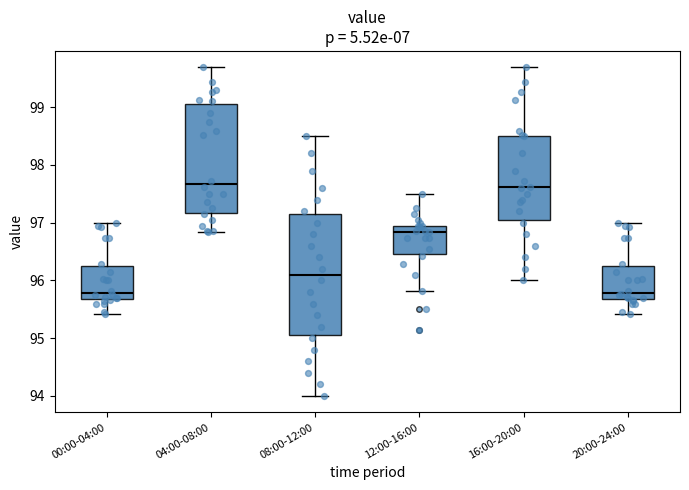

Reading left to right, read every box against the y-axis: the position of its median line, the range the box covers, and the ends of its whiskers. The values are not printed on the chart, so give them approximately, as read against the axis.

00:00-04:00: median 95.8, box 95.7 to 96.3, whiskers 95.4 to 97.0
04:00-08:00: median 97.7, box 97.2 to 99.1, whiskers 96.8 to 99.7
08:00-12:00: median 96.1, box 95.1 to 97.2, whiskers 94.0 to 98.5
12:00-16:00: median 96.8, box 96.5 to 96.9, whiskers 95.8 to 97.5
16:00-20:00: median 97.6, box 97.1 to 98.5, whiskers 96.0 to 99.7
20:00-24:00: median 95.8, box 95.7 to 96.3, whiskers 95.4 to 97.0